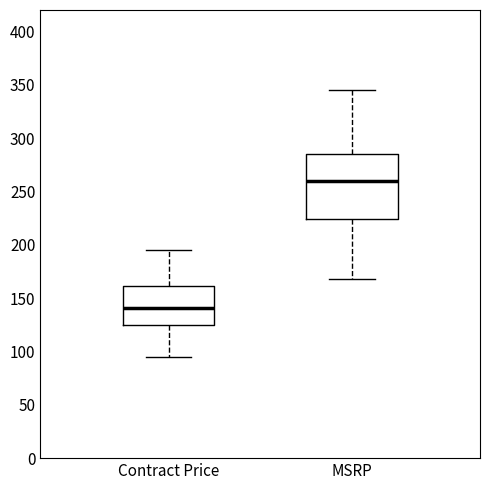

Reading left to right, read every box against the y-axis: the position of its median line, the range the box covers, and the ends of its whiskers. The values are not printed on the chart, so give them approximately, as read against the axis.

Contract Price: median 140, box 125 to 160, whiskers 95 to 195
MSRP: median 260, box 225 to 285, whiskers 170 to 345